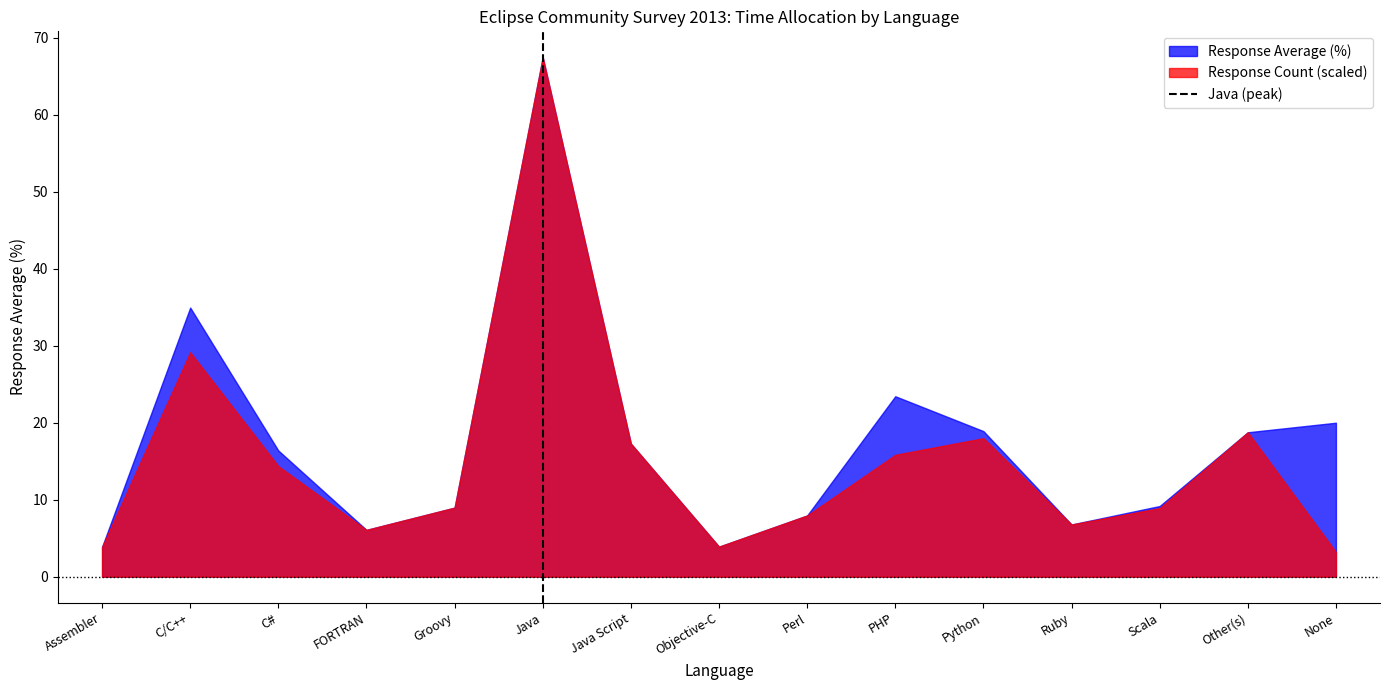

What position from the right is Groovy?

11